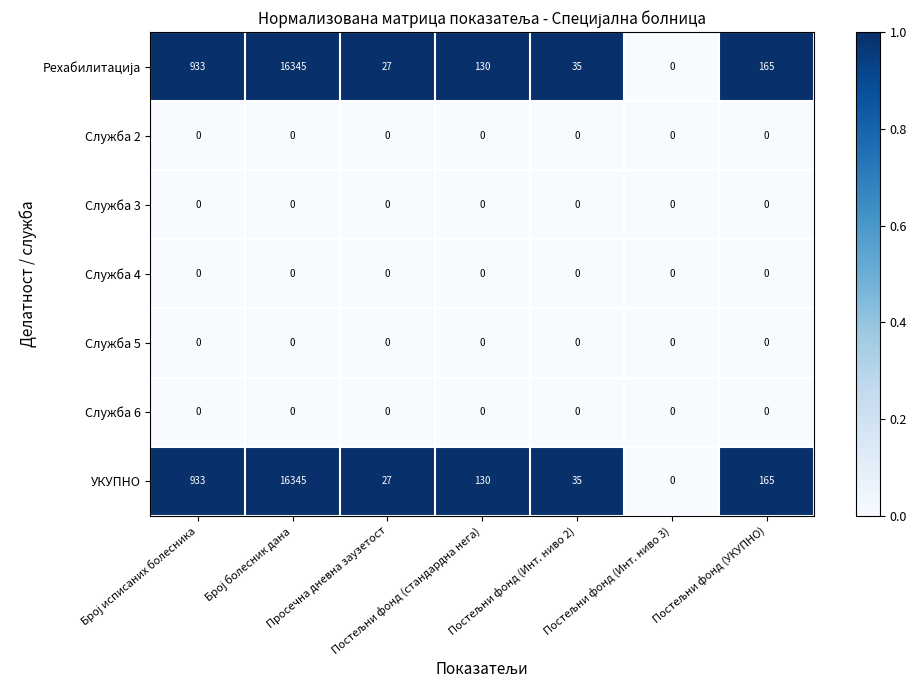

What is the maximum value shown in the chart?

16345